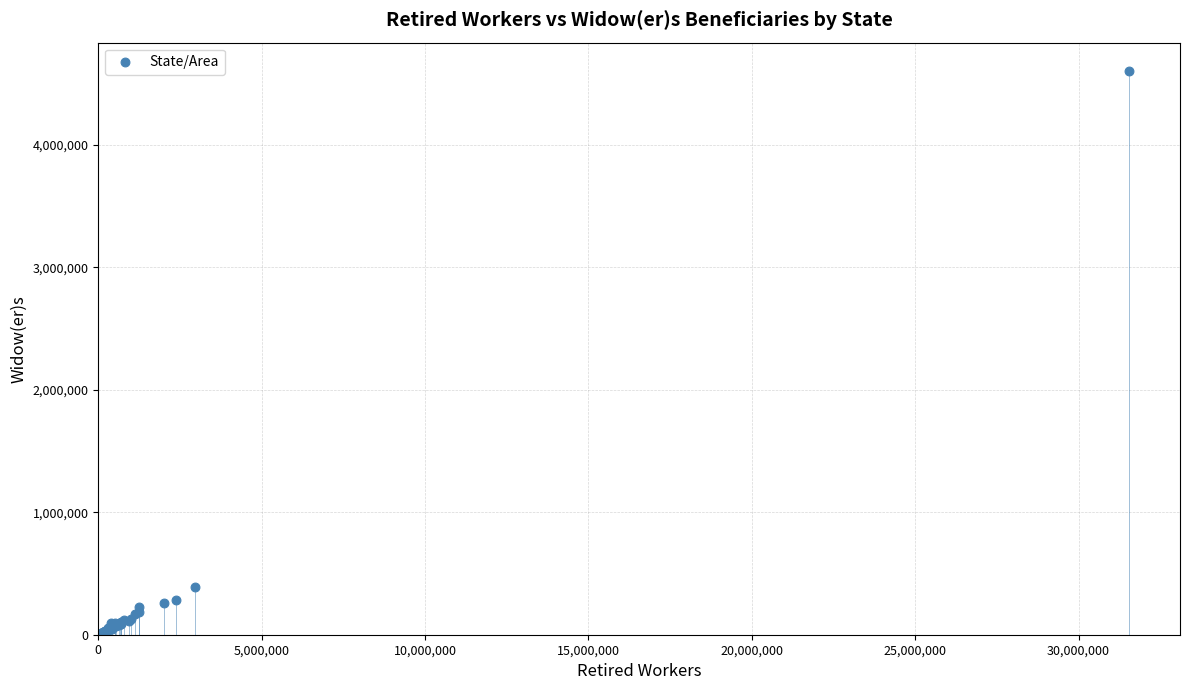

What Y value in the scatter plot is closest to 2303955?

389026